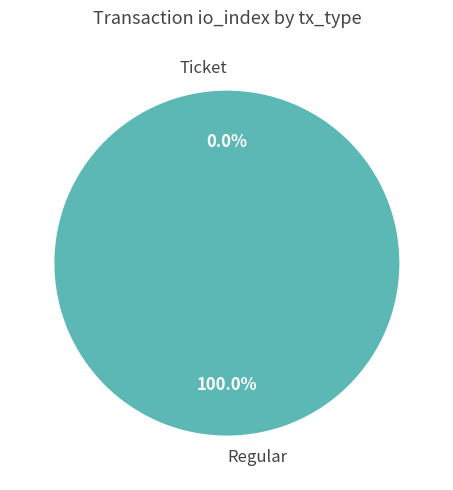

Rank the categories by value from lowest to highest.

Ticket, Regular